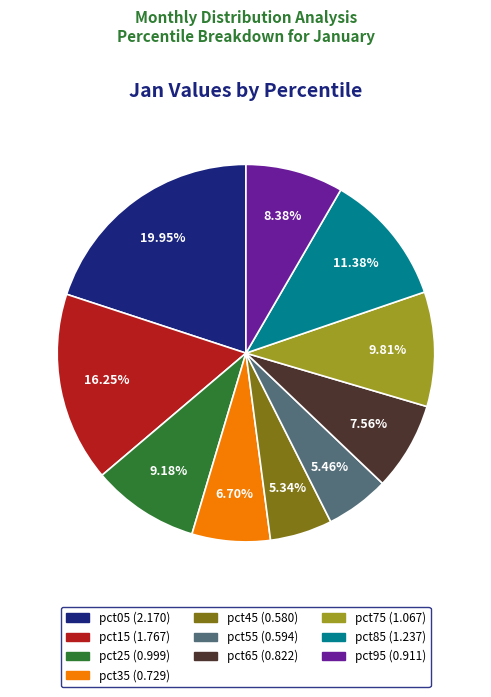

Between pct75 and pct35, which is larger?

pct75